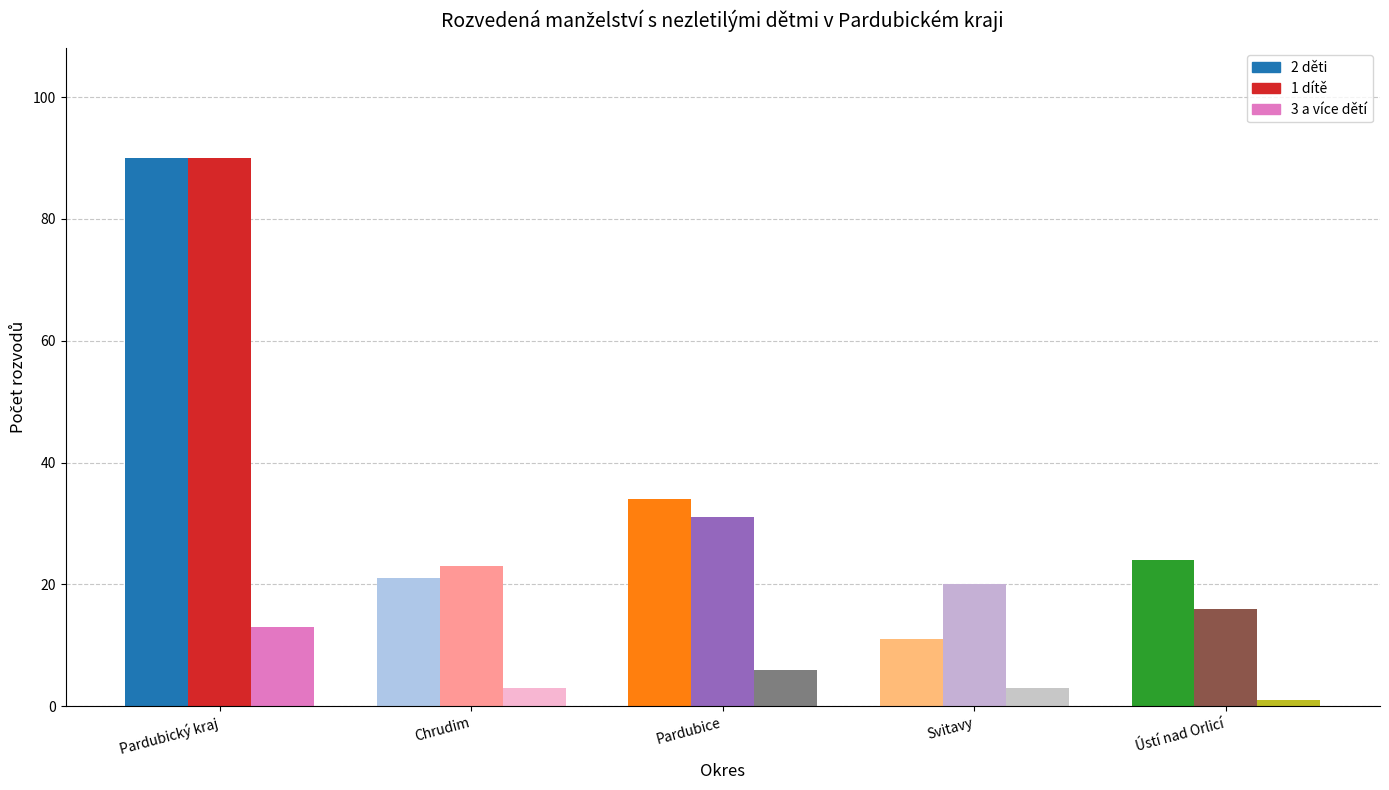

What value does the 1 dítě series have at Svitavy, to the nearest 5?

20